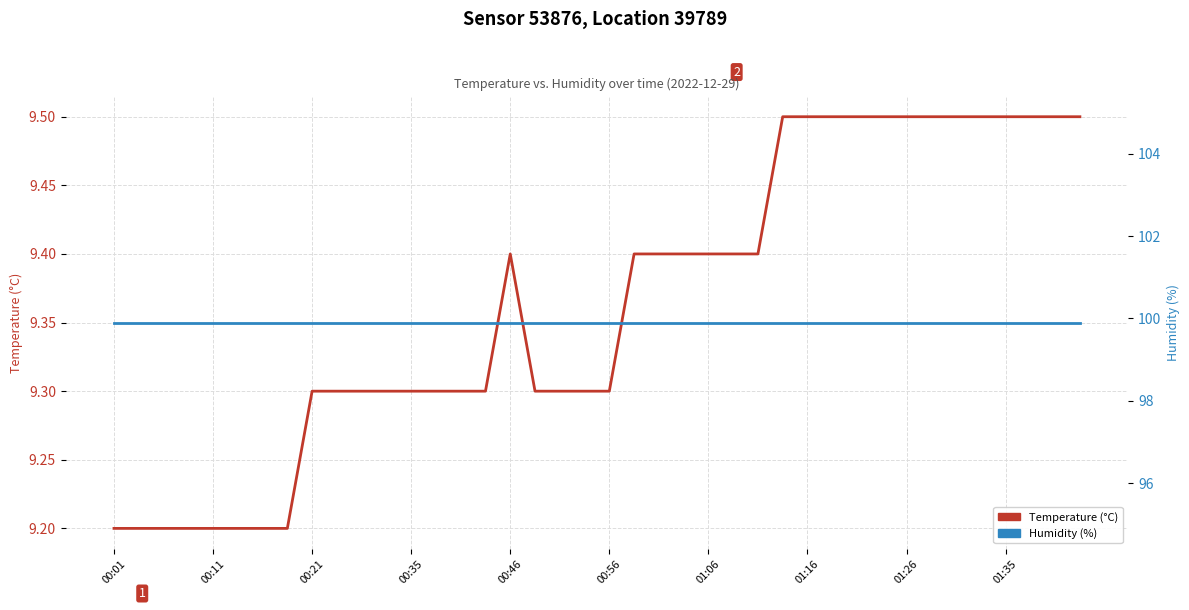

What is the difference between the highest and lowest values at 35?

90.4